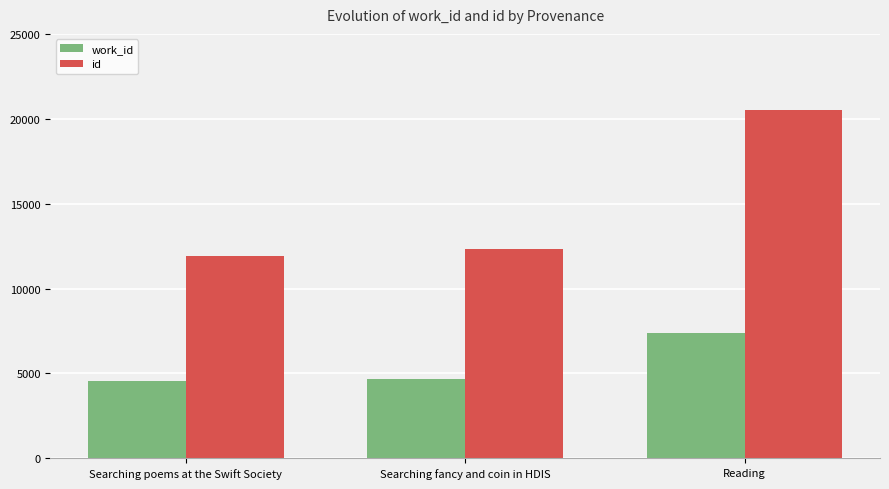

How many bars are there in each group?

2